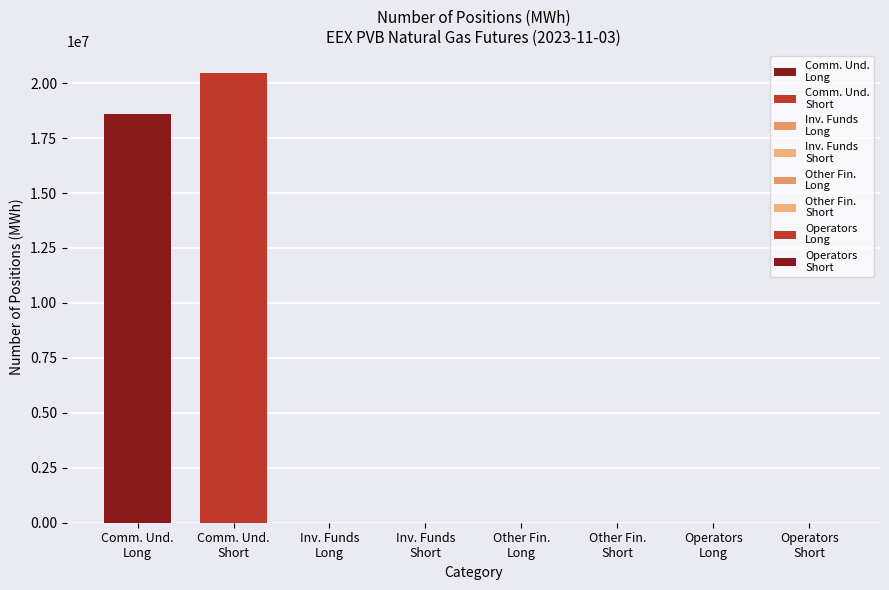

How many data points does each series have?

1